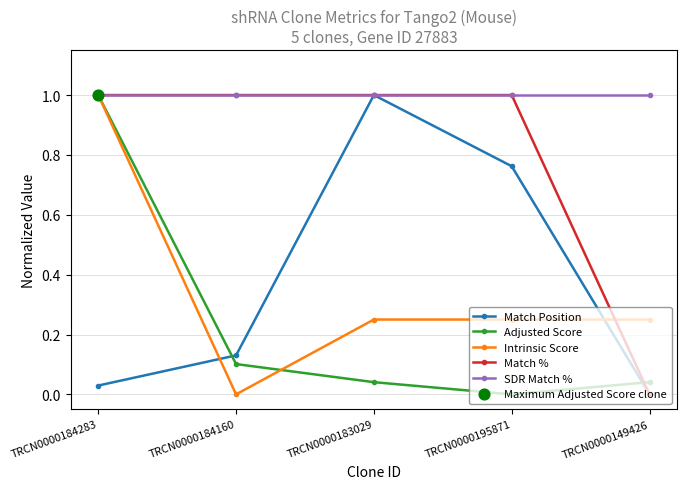

What is the spread (max minus min) of values at TRCN0000149426?

1.0